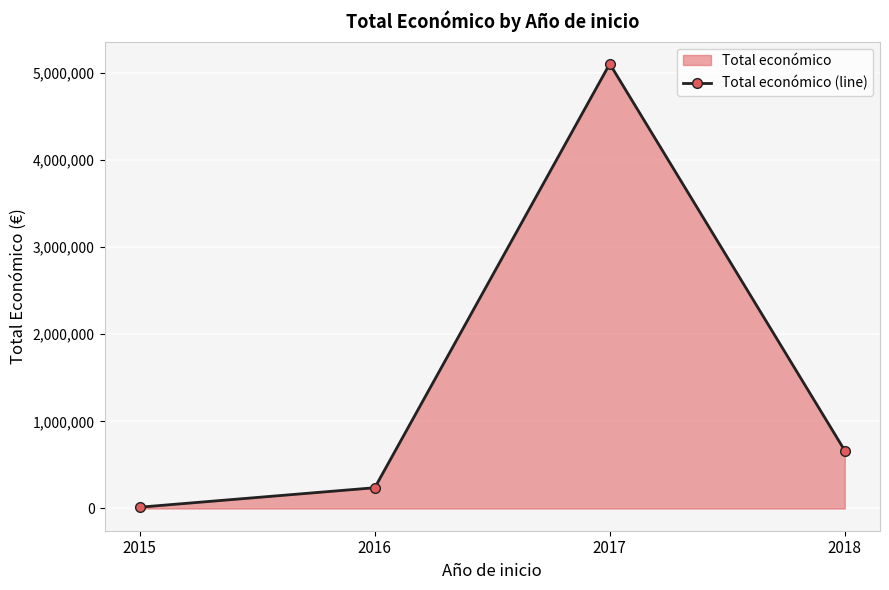

At which category does the chart reach its minimum across all series?

2015